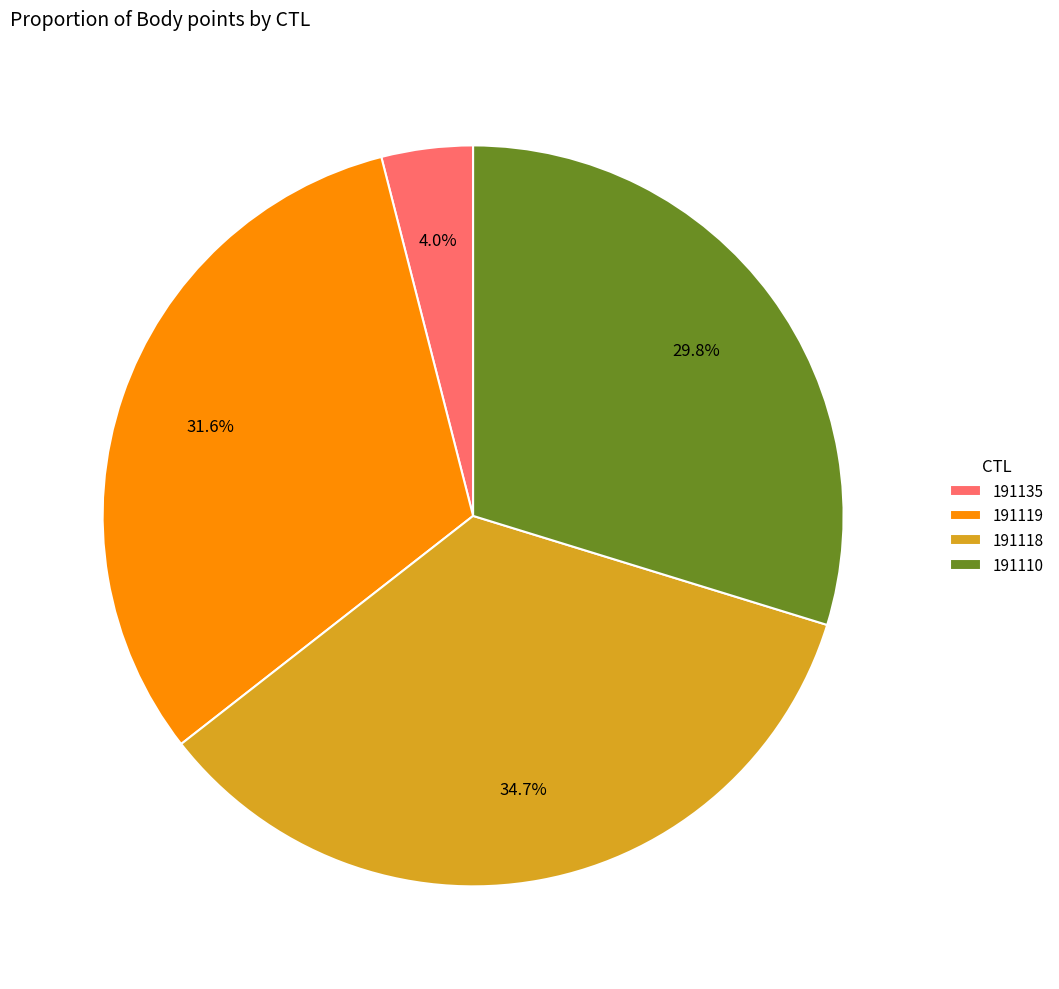

Which category has the biggest portion of the pie?

191118